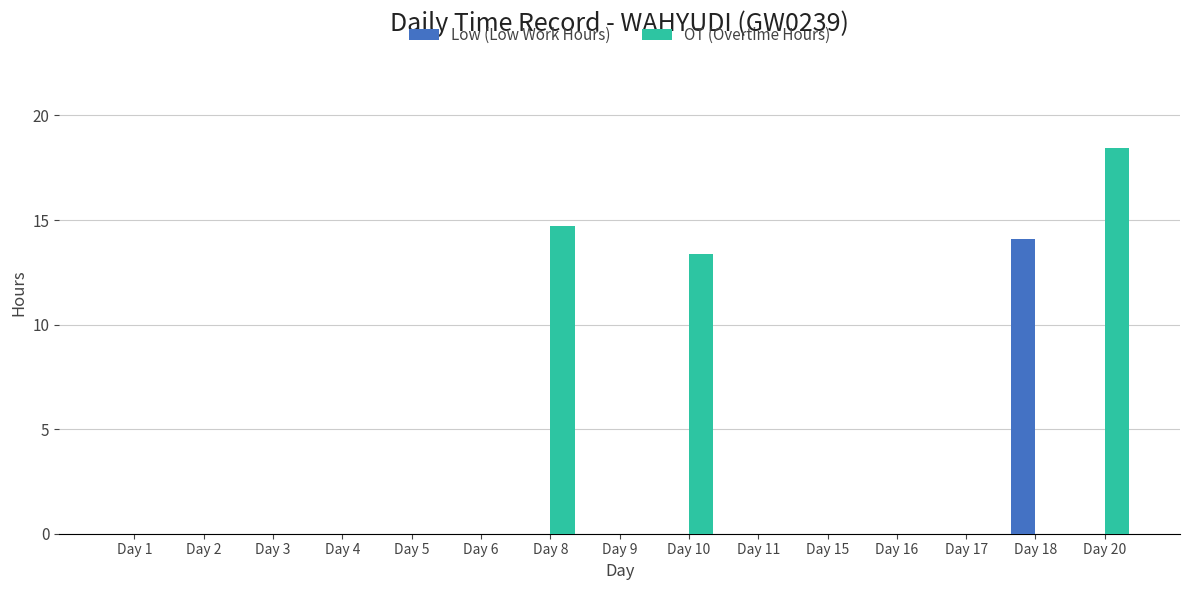

Which series changed the most between Day 5 and Day 8?

OT (Overtime Hours)